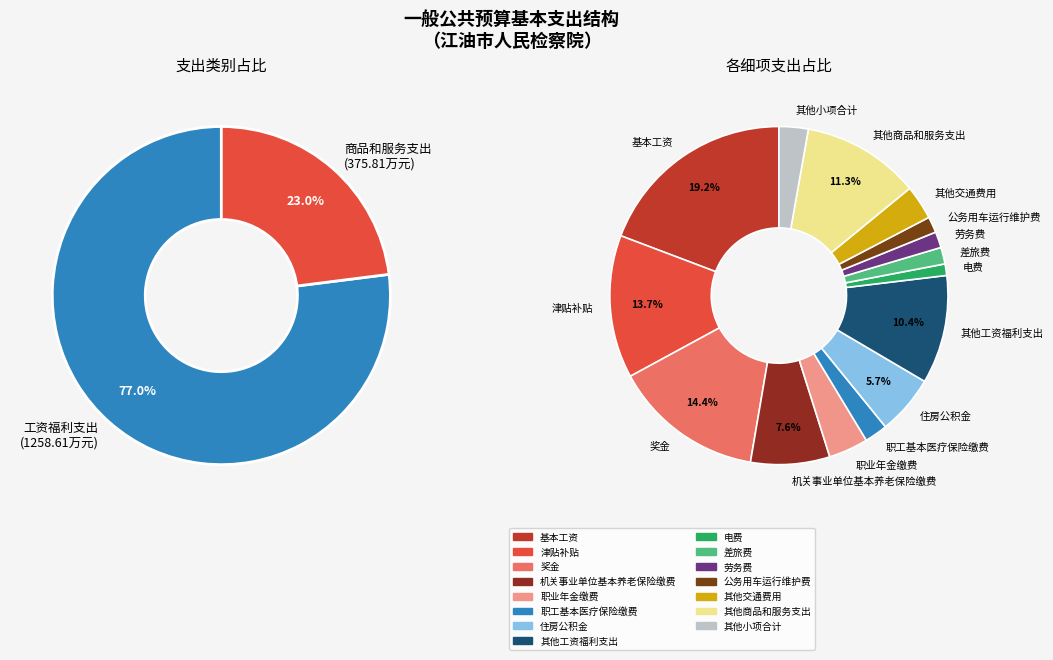

The 津贴补贴 slice represents 23% of the pie. True or false?

False